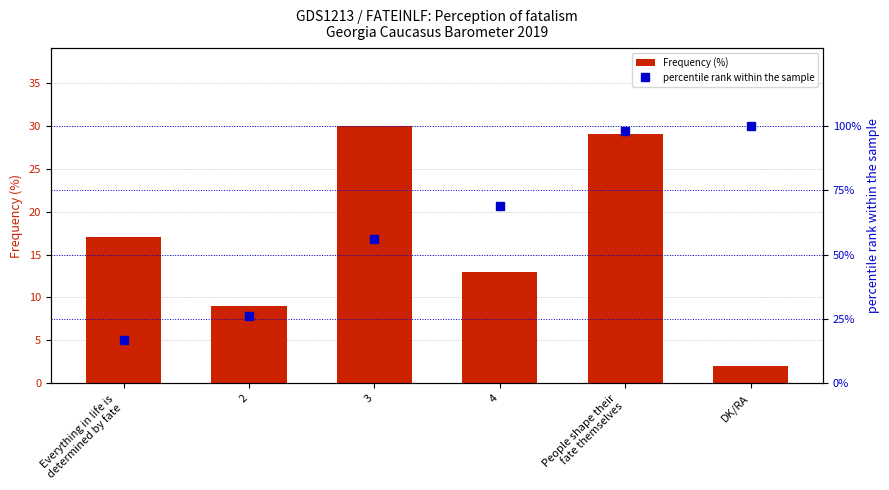

The percentile rank within the sample series shows 100.0 at DK/RA. True or false?

True